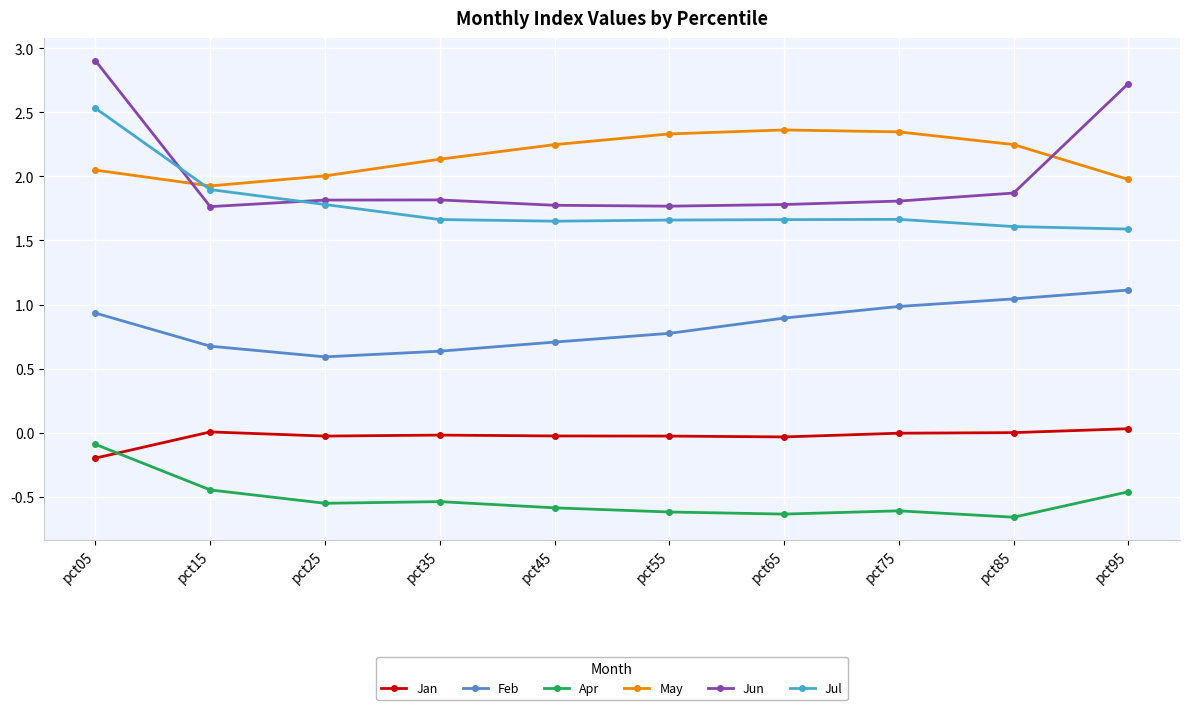

Where do Jan and Apr first cross each other?

pct05 and pct15